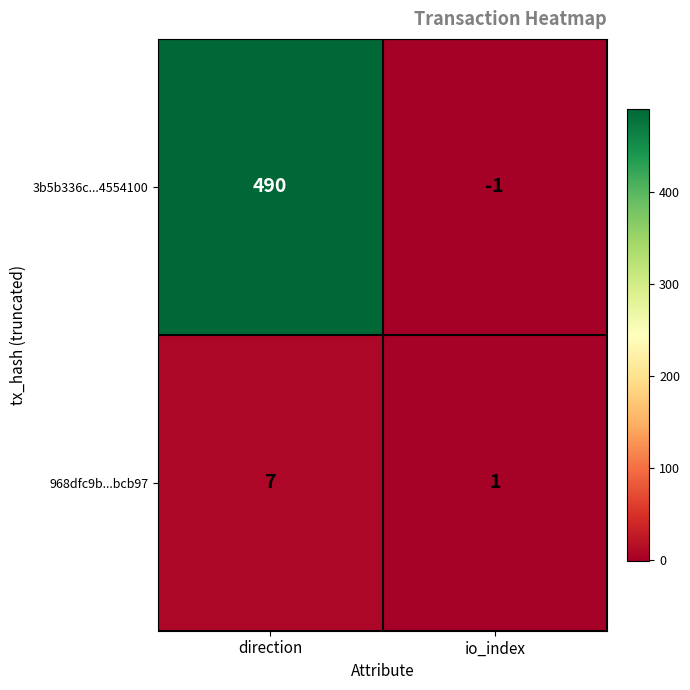

What is the spread (max minus min) of values at io_index?

2